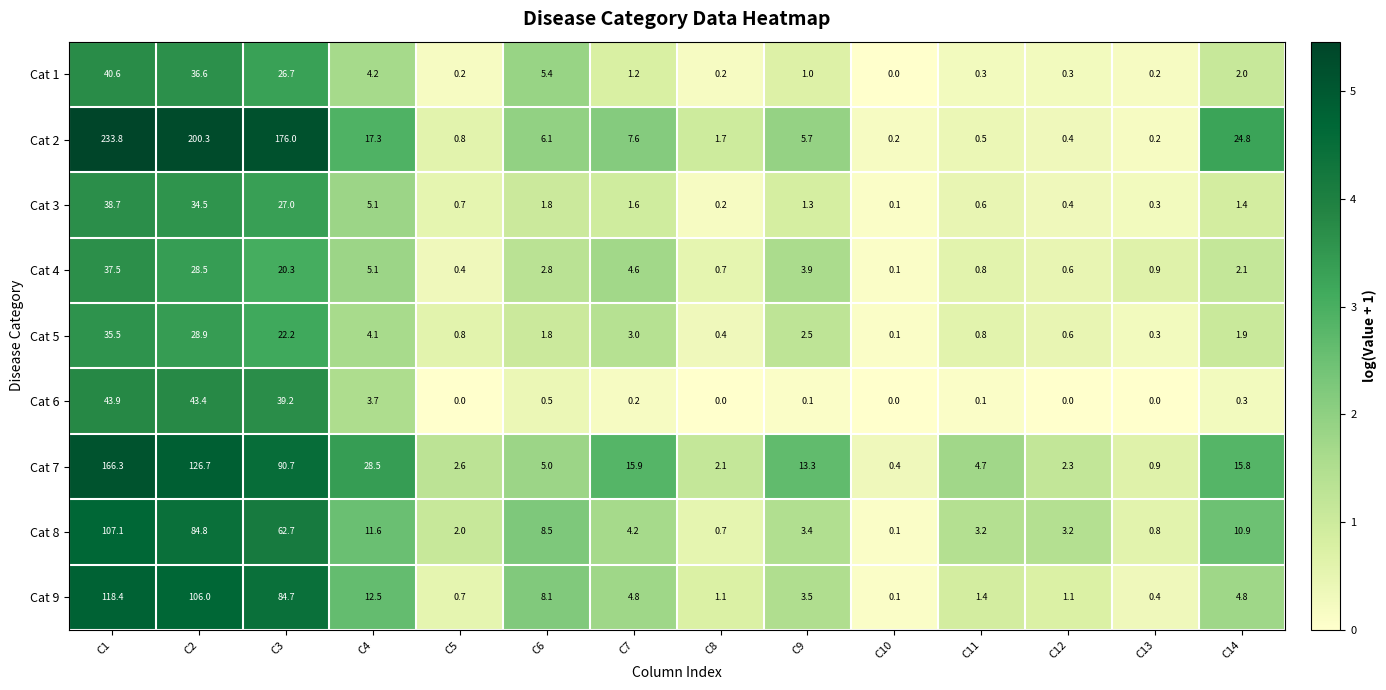

At which category is the sum across all series the highest?

C1